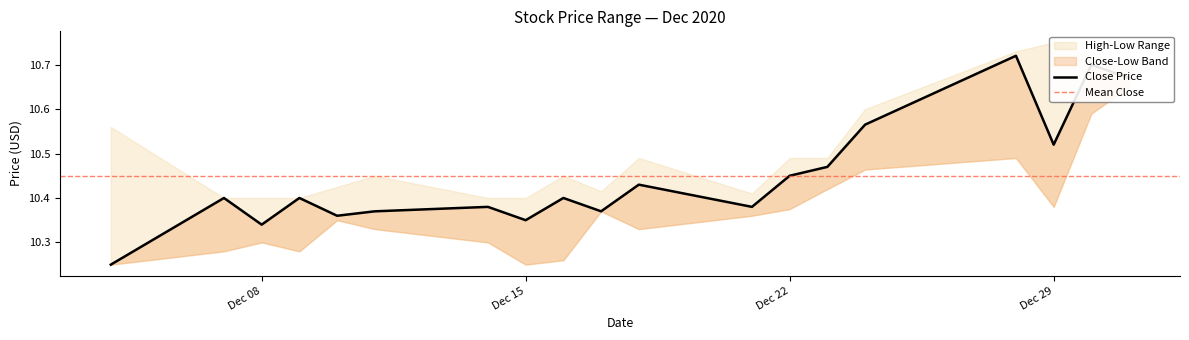

True or false: High and Close cross at least once.

False